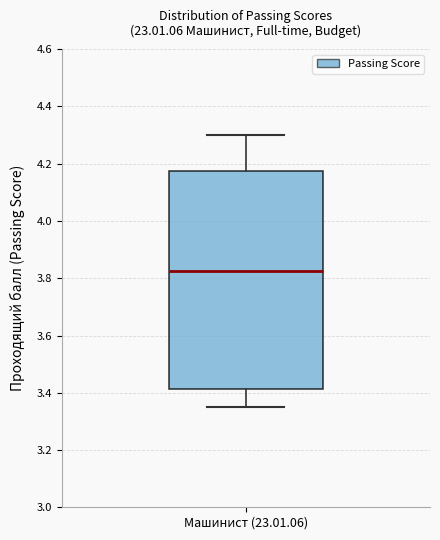

Where is the lower edge of the box for Машинист (23.01.06) on the y-axis? The values are not printed on the chart, so give them approximately, as read against the axis.

3.42